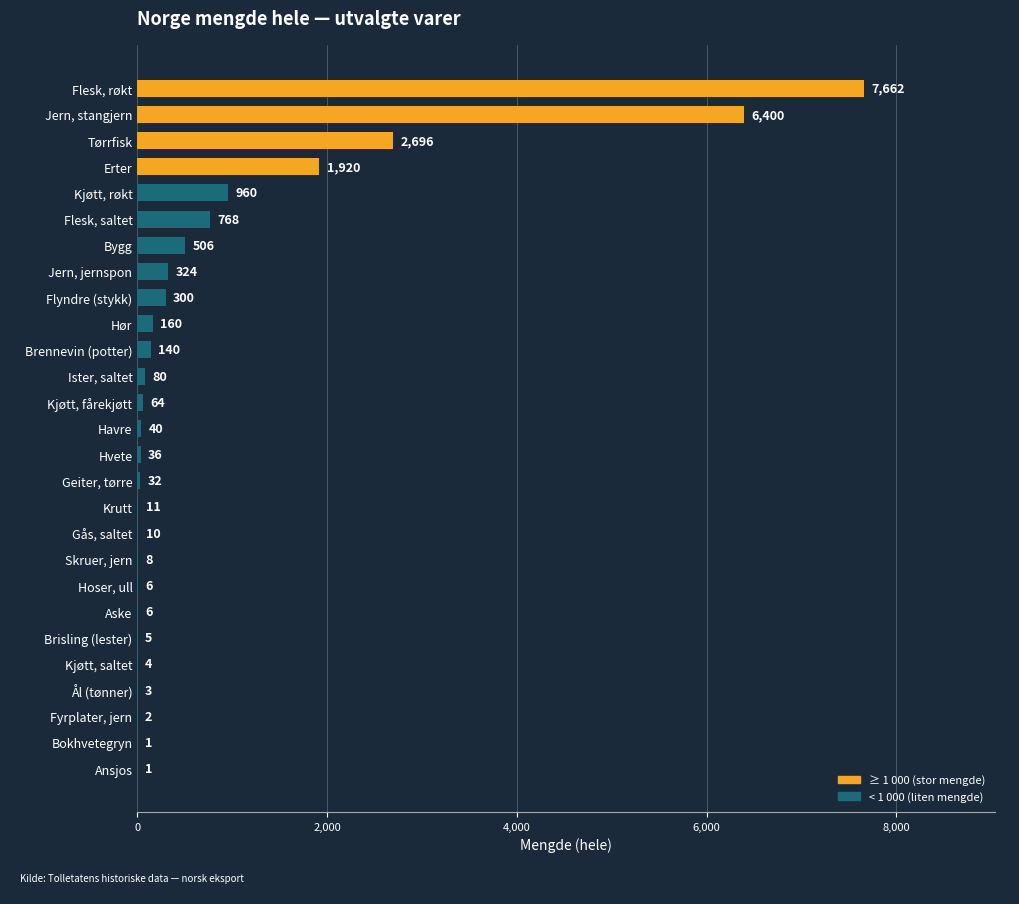

Where is the data nearest to the value 3831?

Tørrfisk